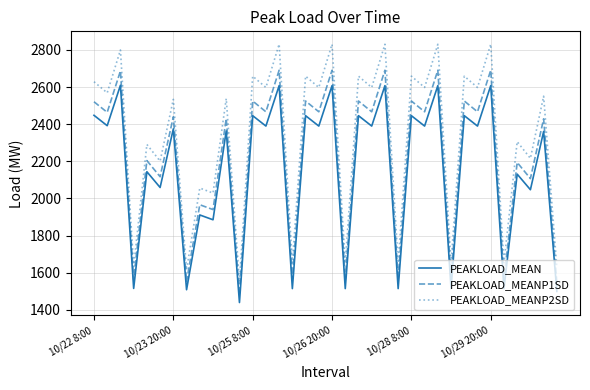

Rank the series by their average value, from lowest to highest.

PEAKLOAD_MEAN, PEAKLOAD_MEANP1SD, PEAKLOAD_MEANP2SD